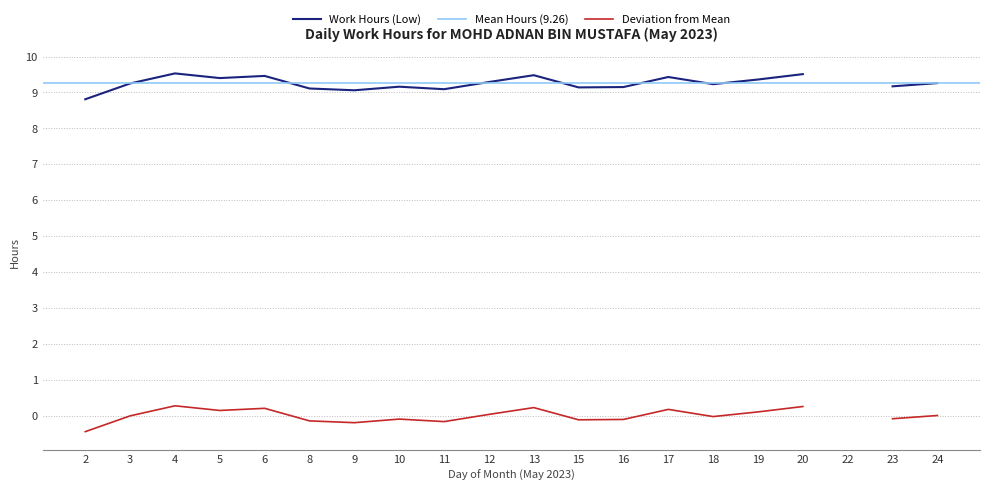

What is the value of the 20th point from the left?

9.3